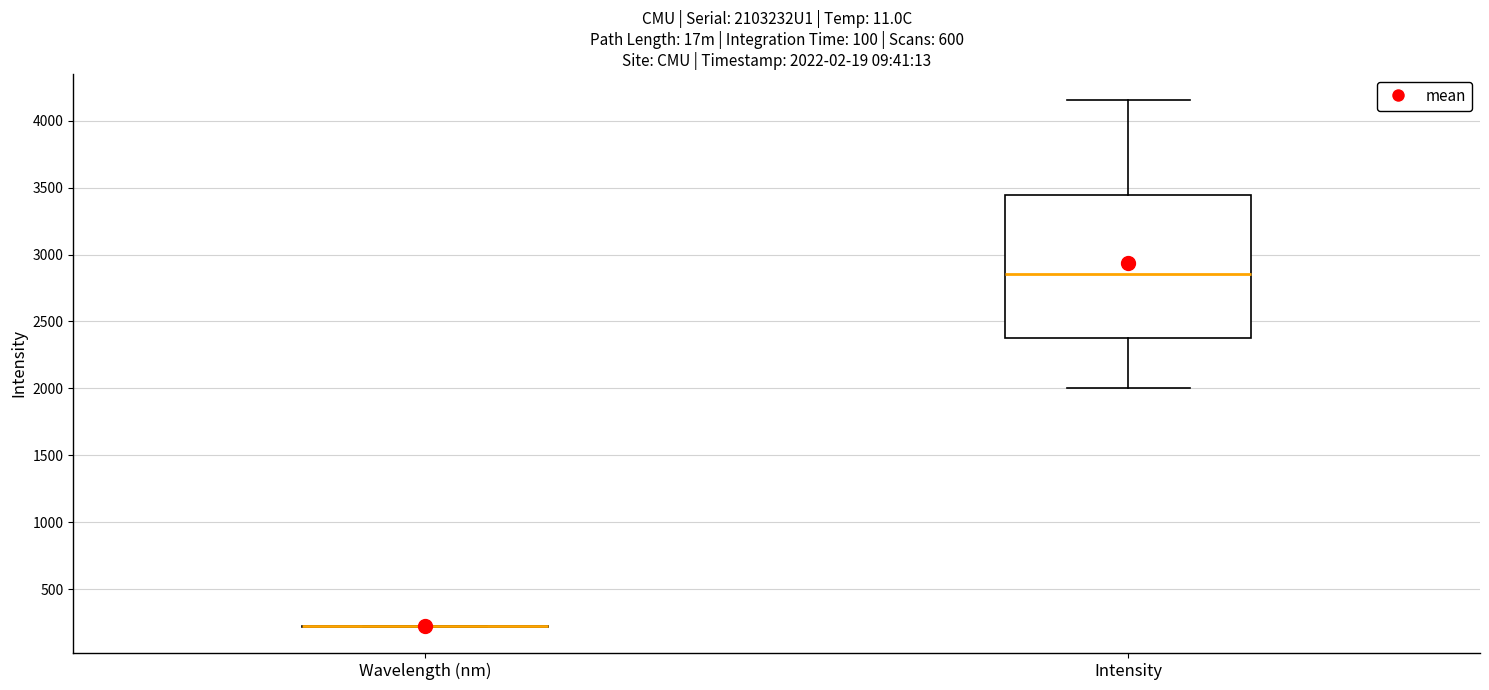

Which box is the tallest, from its lower edge to its upper edge?

Intensity